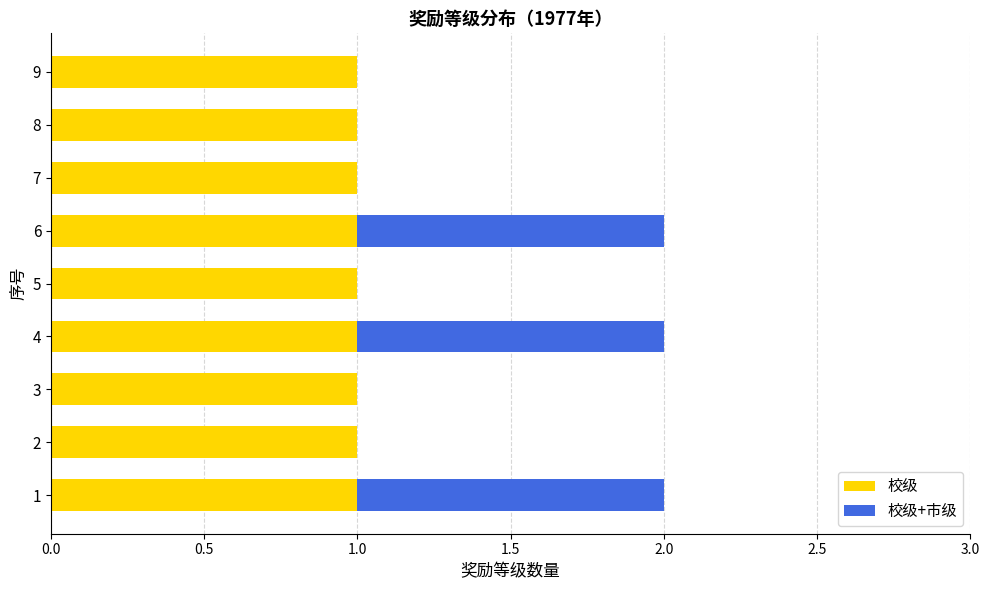

The value of 校级 at 2.0 is 0.2. True or false?

False